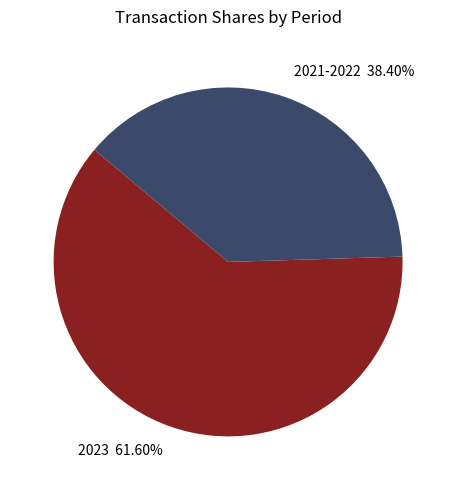

Which category has the smallest portion of the pie?

2021-2022 38.40%